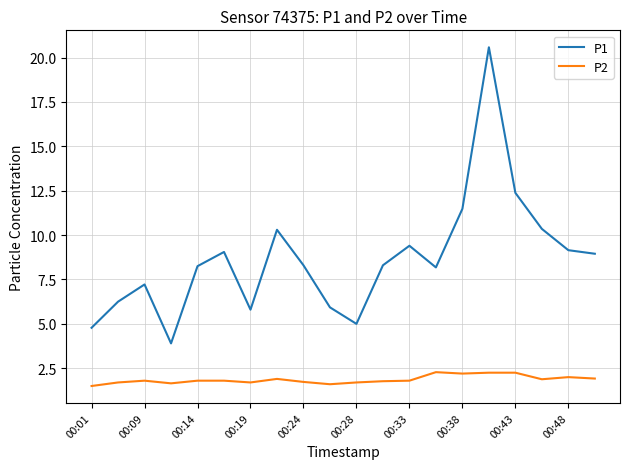

Which series has the largest range (max minus min)?

P1